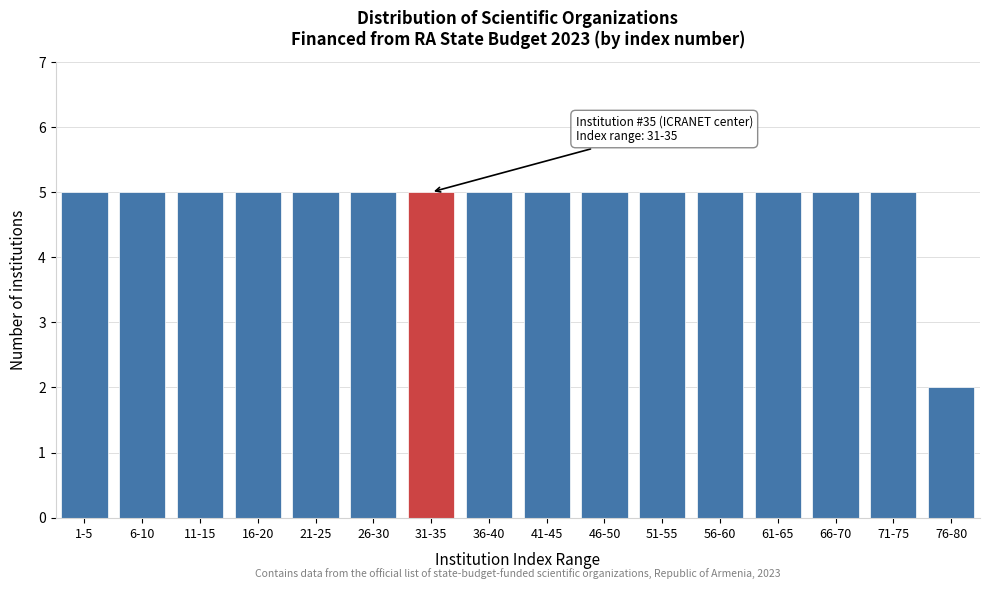

Reading left to right, transcribe all the data shown in this chart.

5	5	5	5	5	5	5	5	5	5	5	5	5	5	5	2